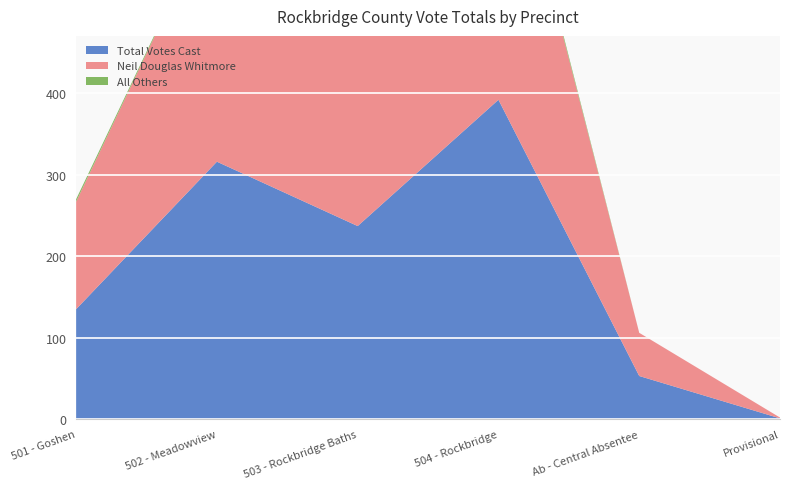

Reading left to right, list all the values displayed in this chart.

Neil Douglas Whitmore: 501 - Goshen=132	502 - Meadowview=315	503 - Rockbridge Baths=235	504 - Rockbridge=387	Ab - Central Absentee=53	Provisional=1
All Others: 501 - Goshen=3	502 - Meadowview=1	503 - Rockbridge Baths=2	504 - Rockbridge=5	Ab - Central Absentee=0	Provisional=0
Total Votes Cast: 501 - Goshen=135	502 - Meadowview=316	503 - Rockbridge Baths=237	504 - Rockbridge=392	Ab - Central Absentee=53	Provisional=1